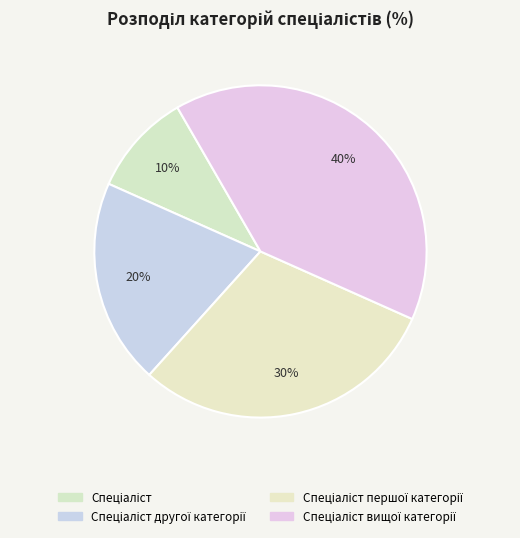

How many segments does this pie chart have?

4